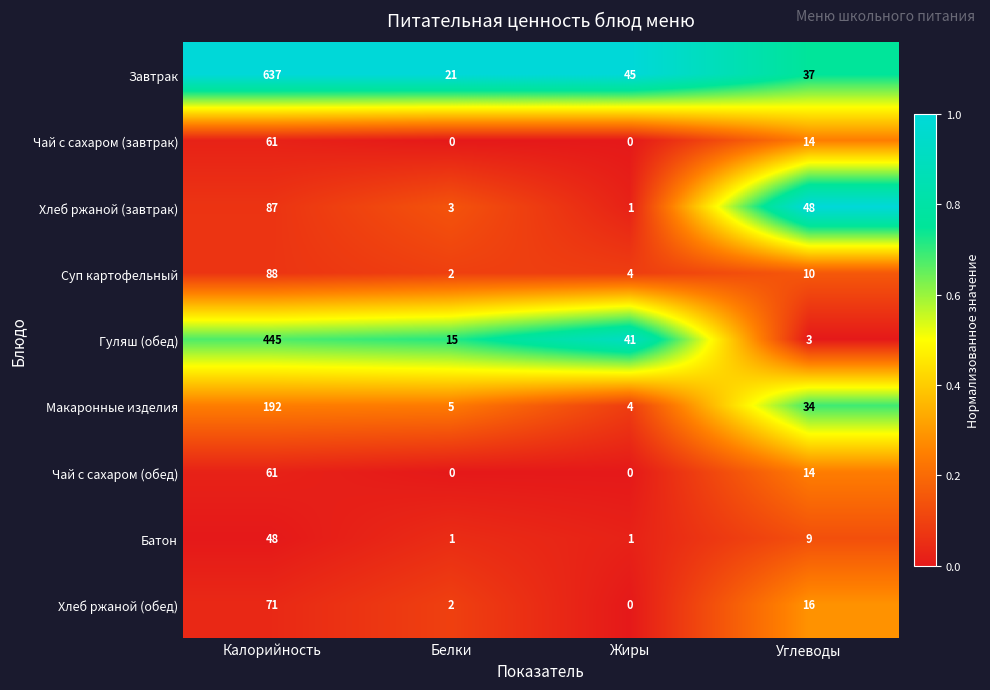

Which label corresponds to the largest value in the chart?

Калорийность